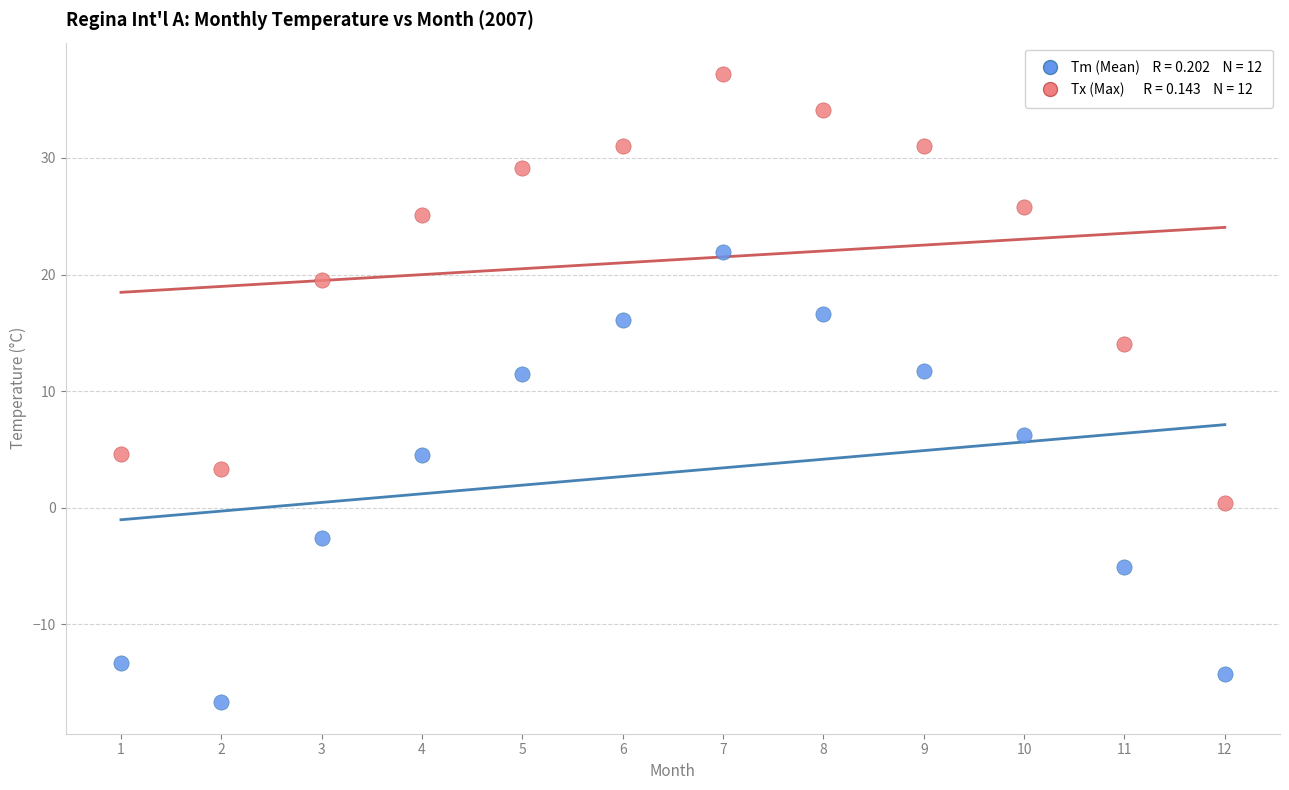

Across all data points, what is the range of Y values (max minus min)?

53.9